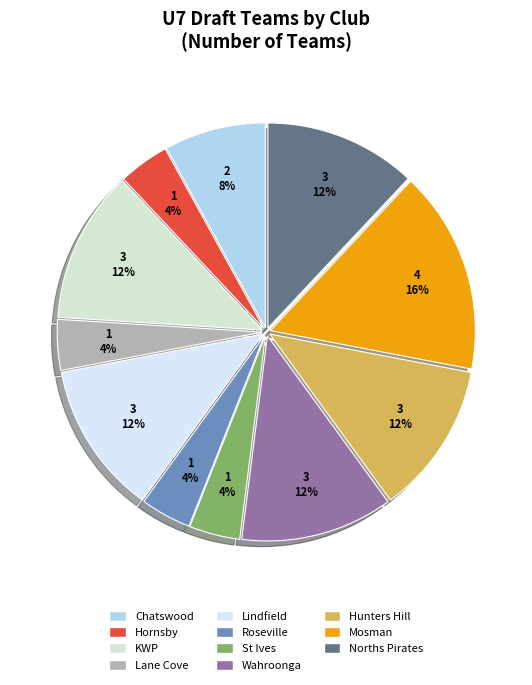

Which category has the biggest portion of the pie?

Mosman